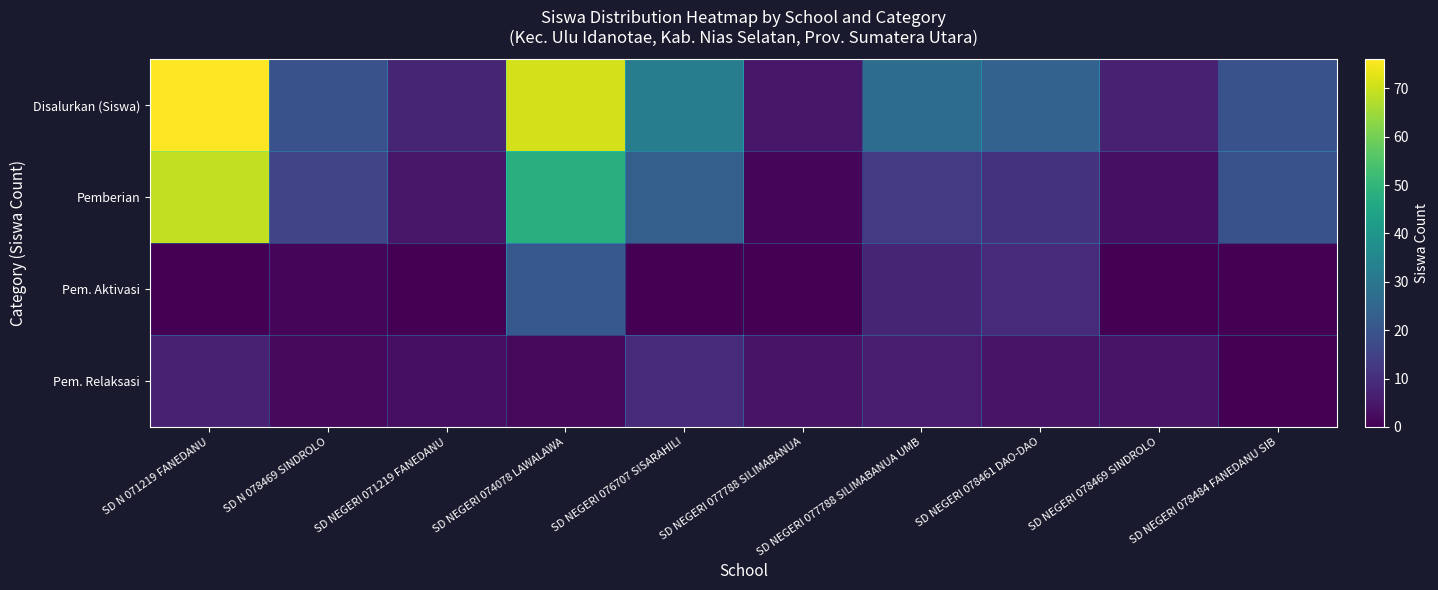

How many series are shown in this chart?

4